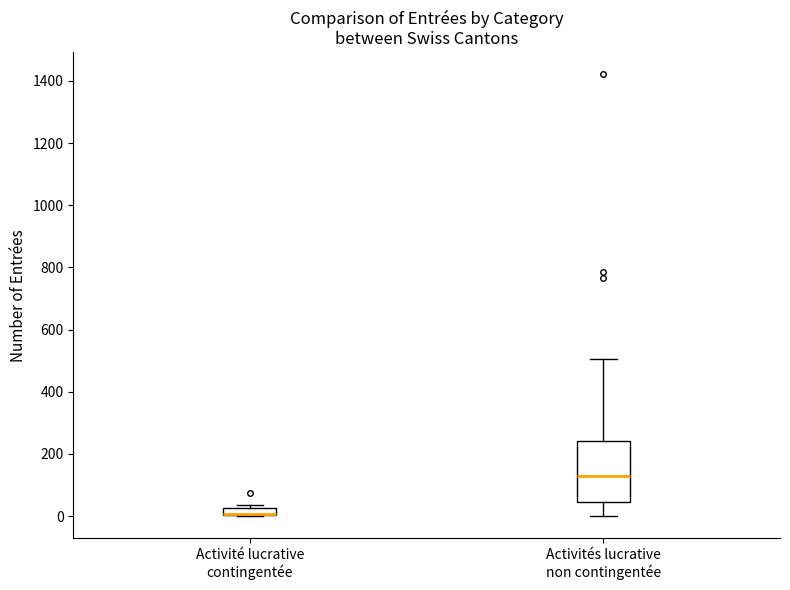

Which box is the tallest, from its lower edge to its upper edge?

Activités lucrative non contingentée